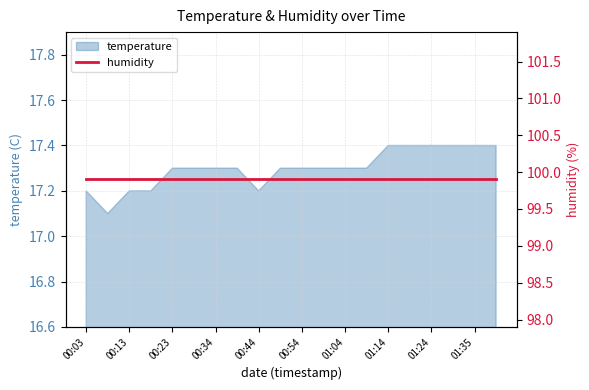

The value at 00:23 is 17.3. True or false?

True